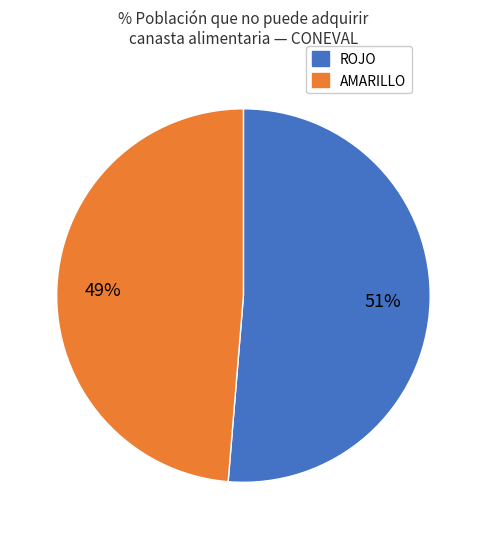

What percentage is the AMARILLO slice, to the nearest percent?

49%